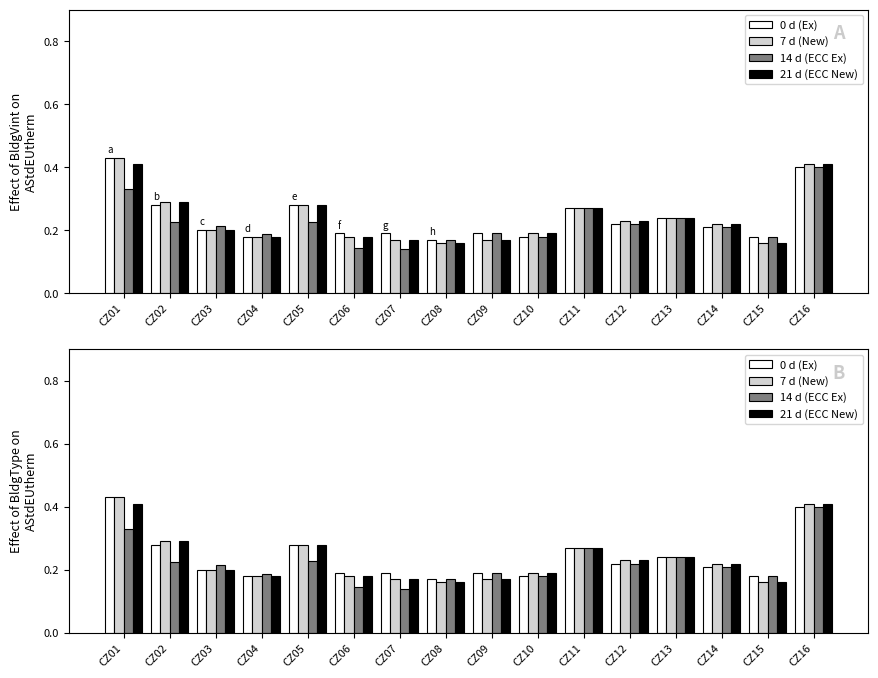

Between CZ07 and CZ08, which series saw the biggest shift?

ECC Ex